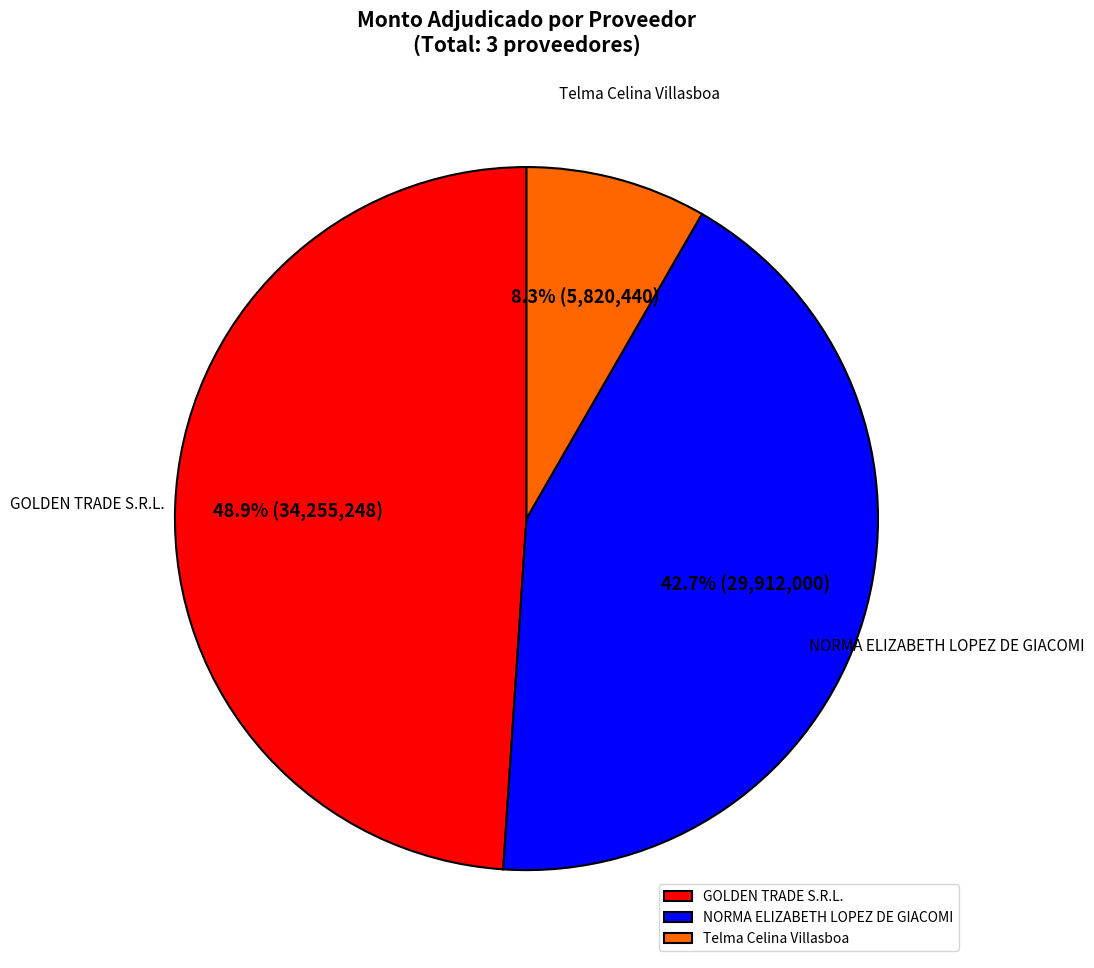

What portion of the pie excludes Telma Celina Villasboa?

91.7%